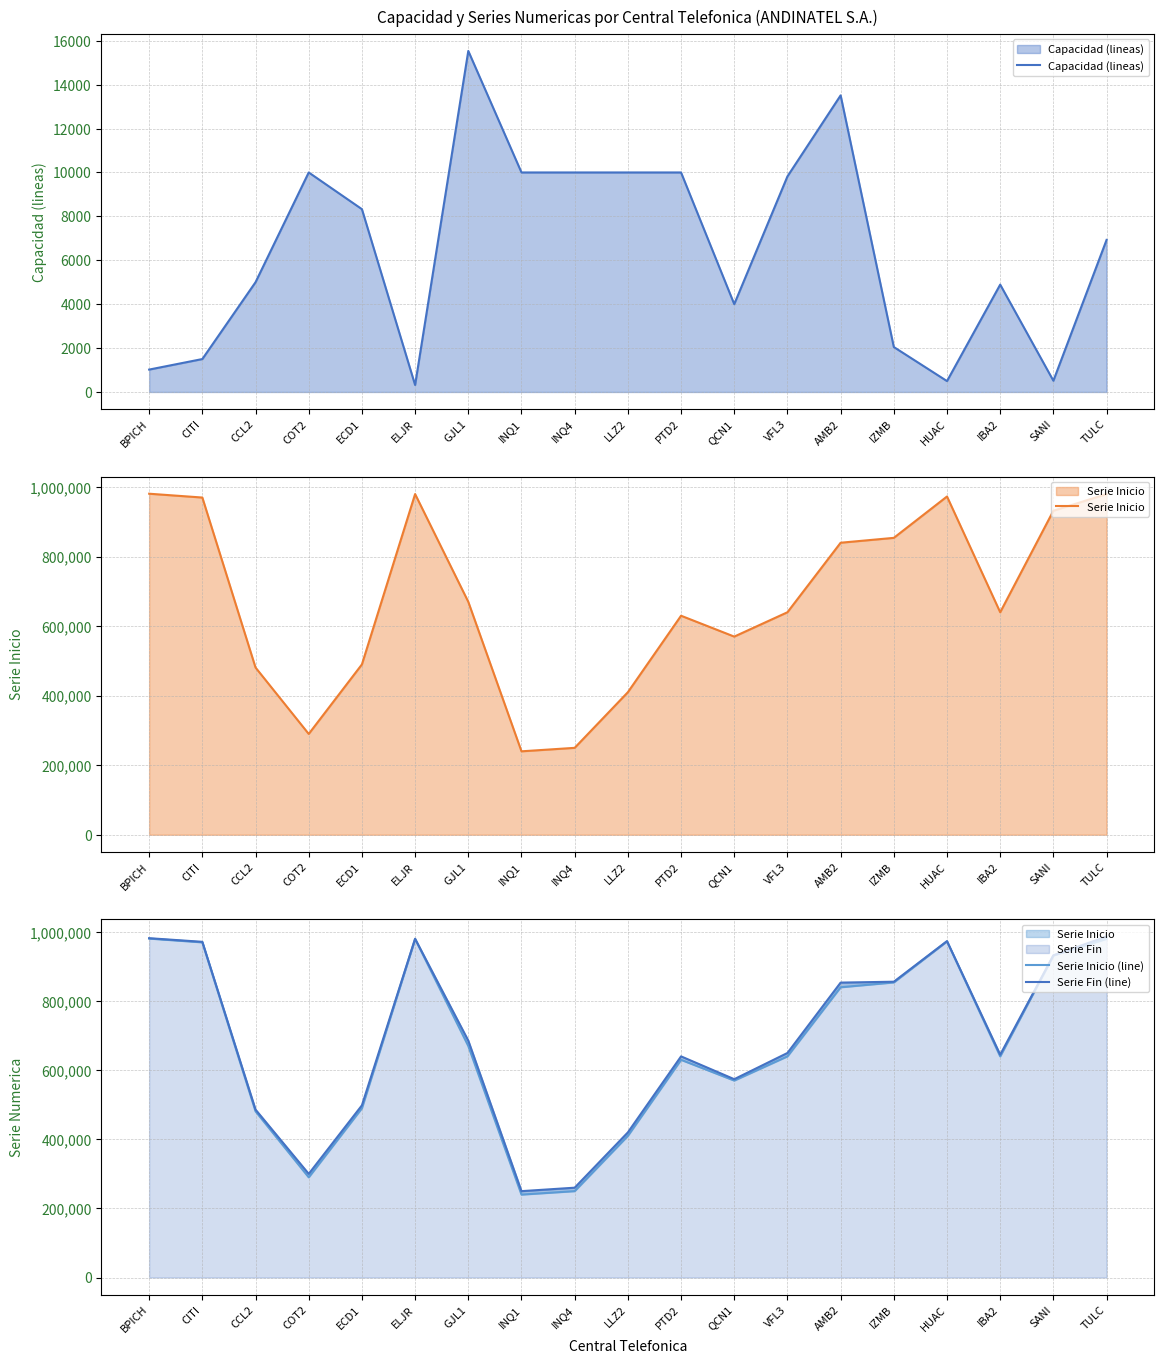

What position from the left is TULC?

19